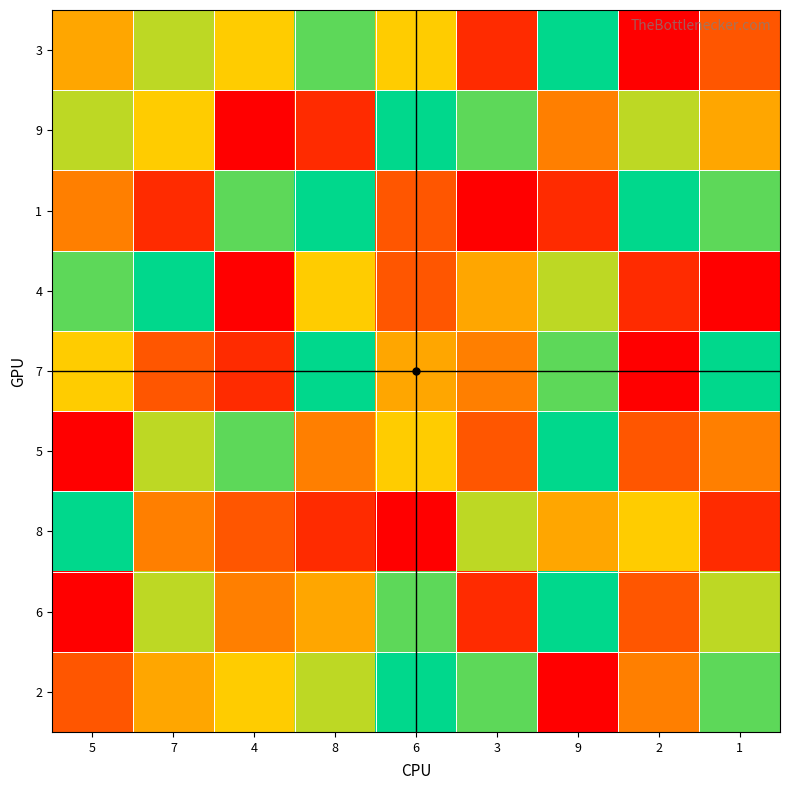

What is the minimum value shown in the chart?

1